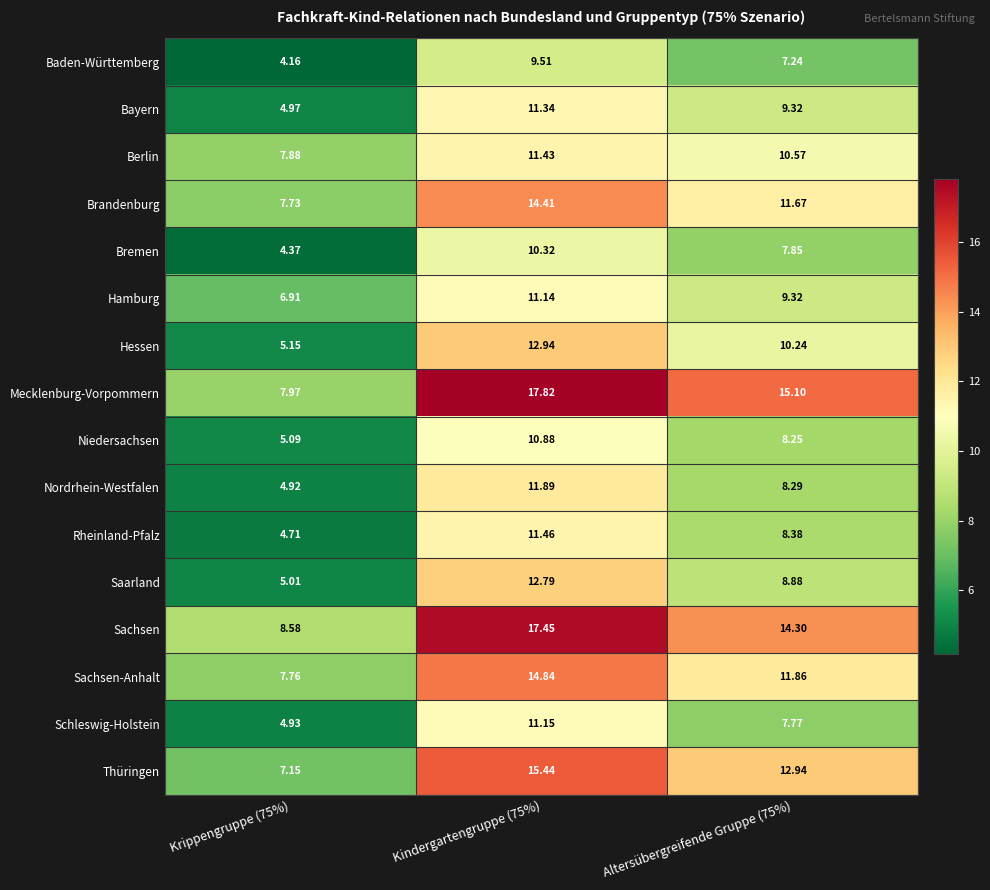

Is the value of Baden-Württemberg at Altersübergreifende Gruppe (75%) greater than the value of Bremen at Krippengruppe (75%)?

Yes